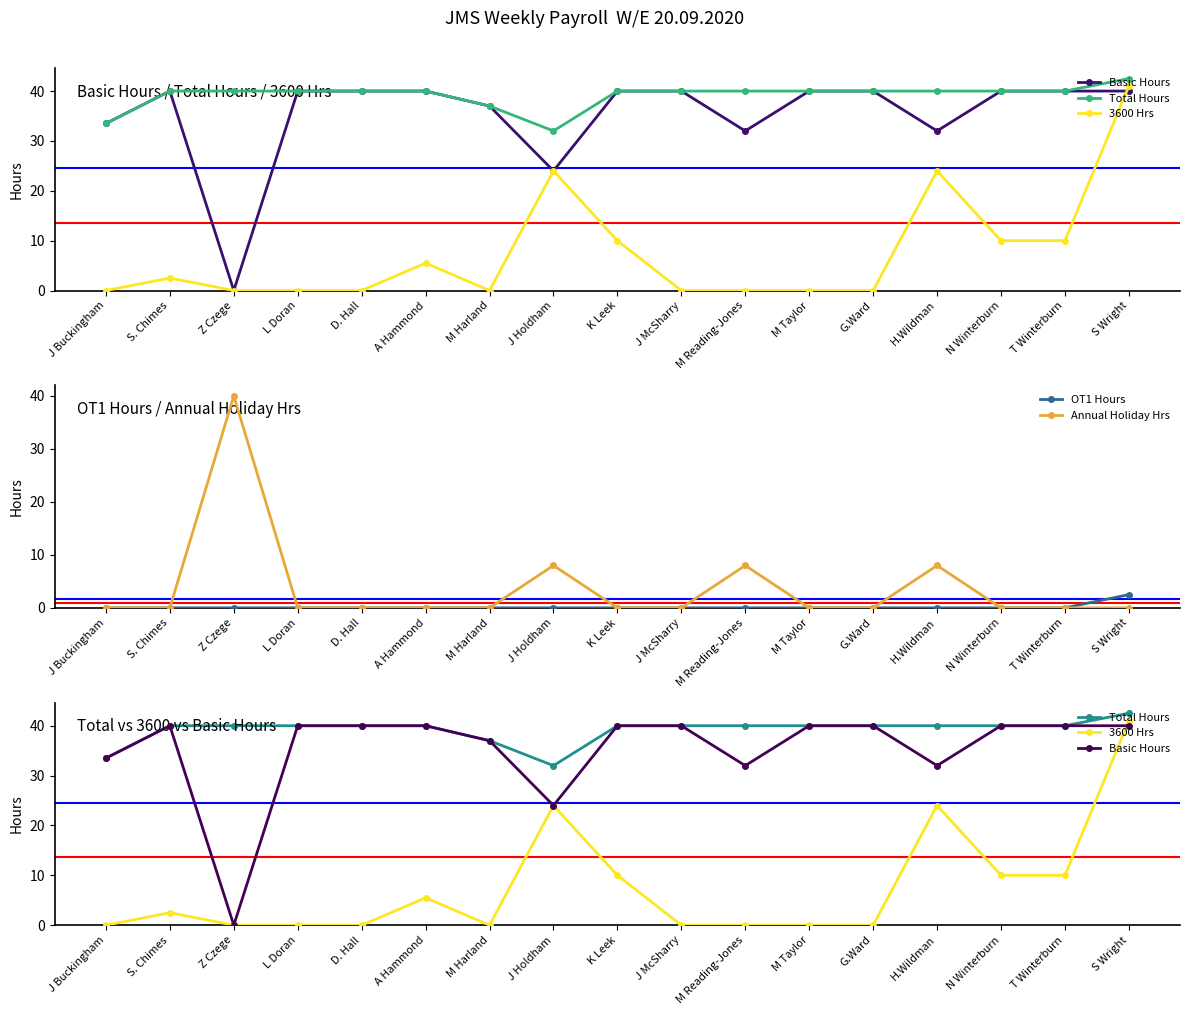

Which category has the highest value in the OT1 Hours series?

S Wright